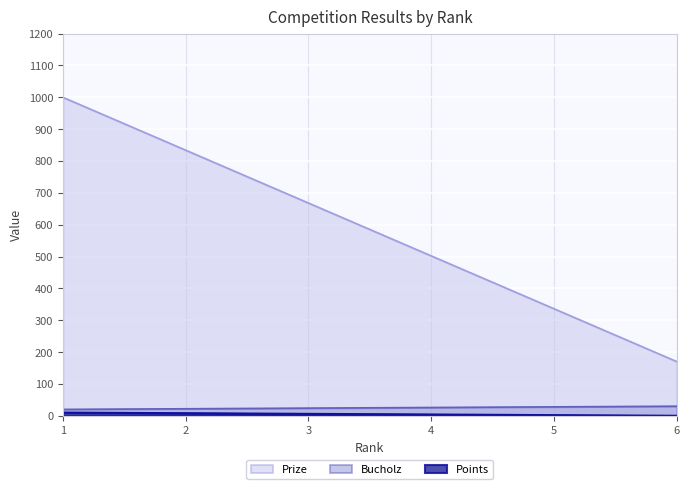

The value of Prize at 6 is 170. True or false?

True